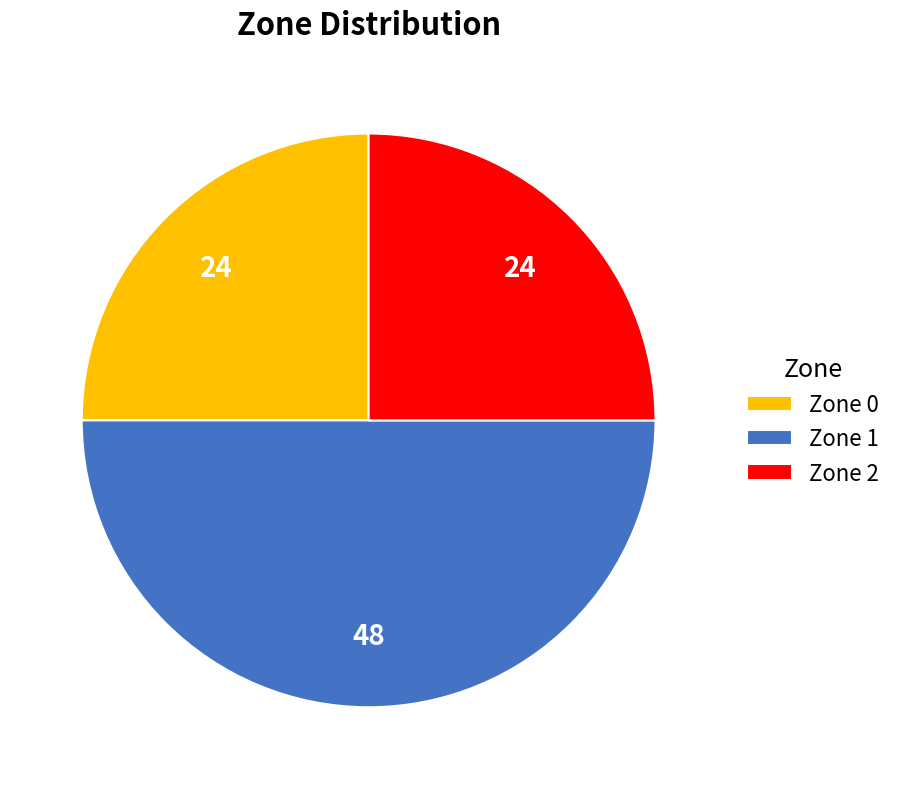

Do Zone 0 and Zone 1 together represent more than half of the pie?

Yes